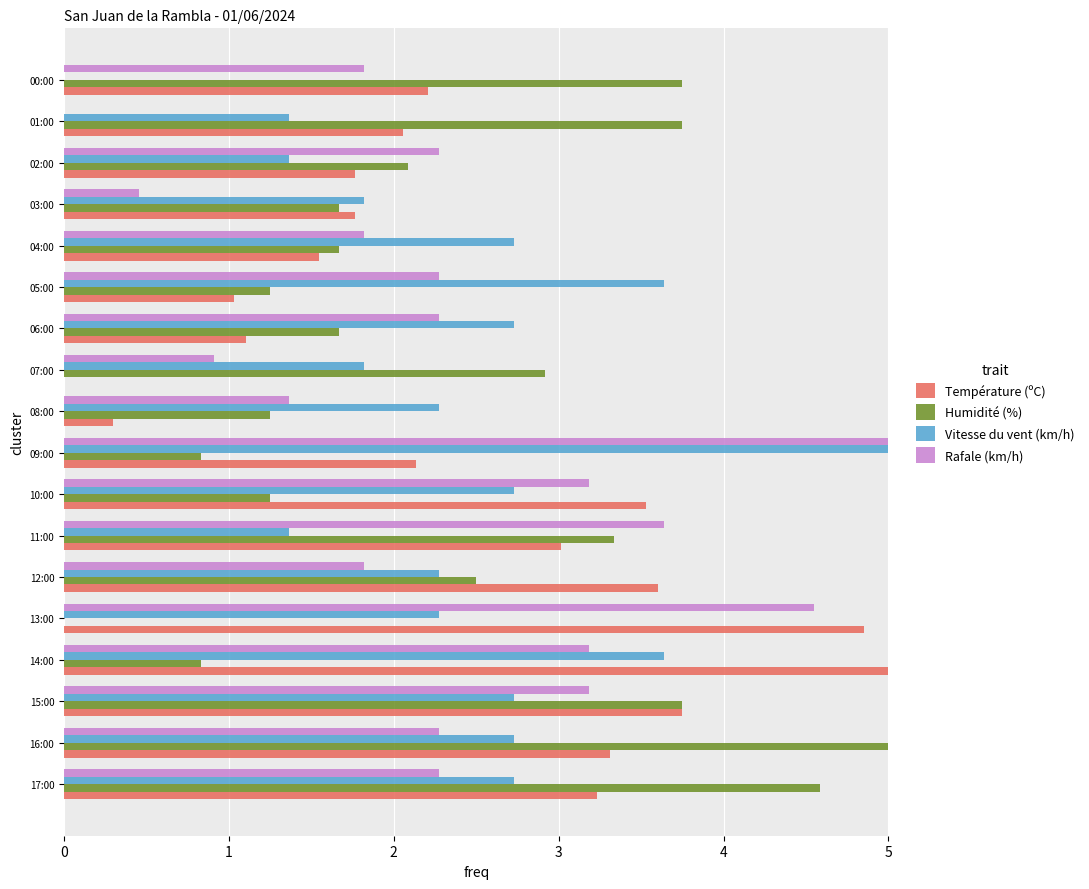

The value of Température (ºC) at 17:00 is 3.2. True or false?

True